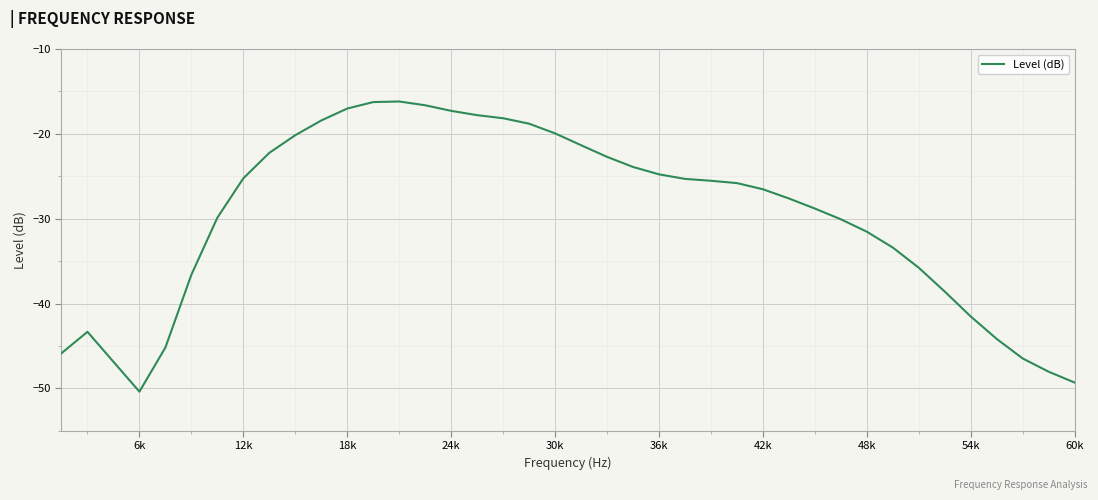

Does the chart have visible grid lines?

Yes